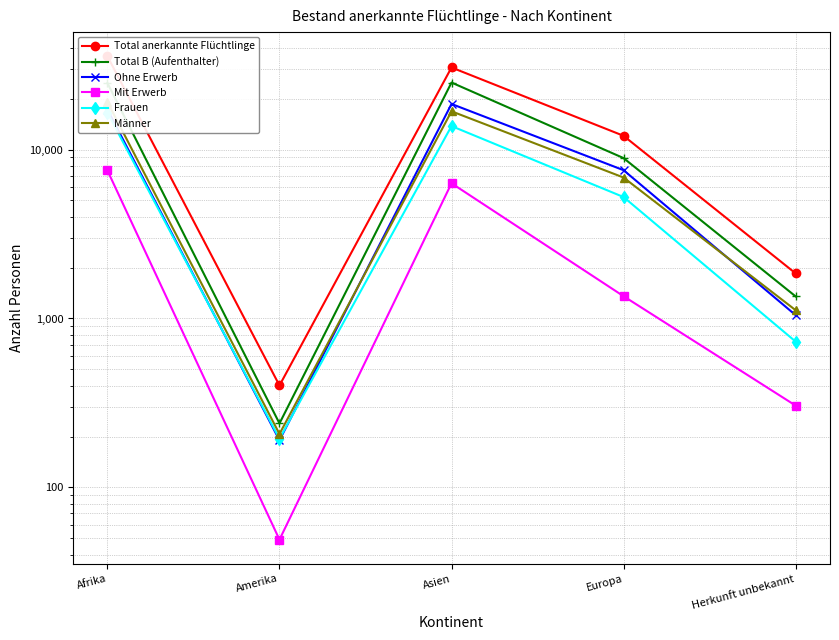

What is the sum of all Mit Erwerb values?

15553